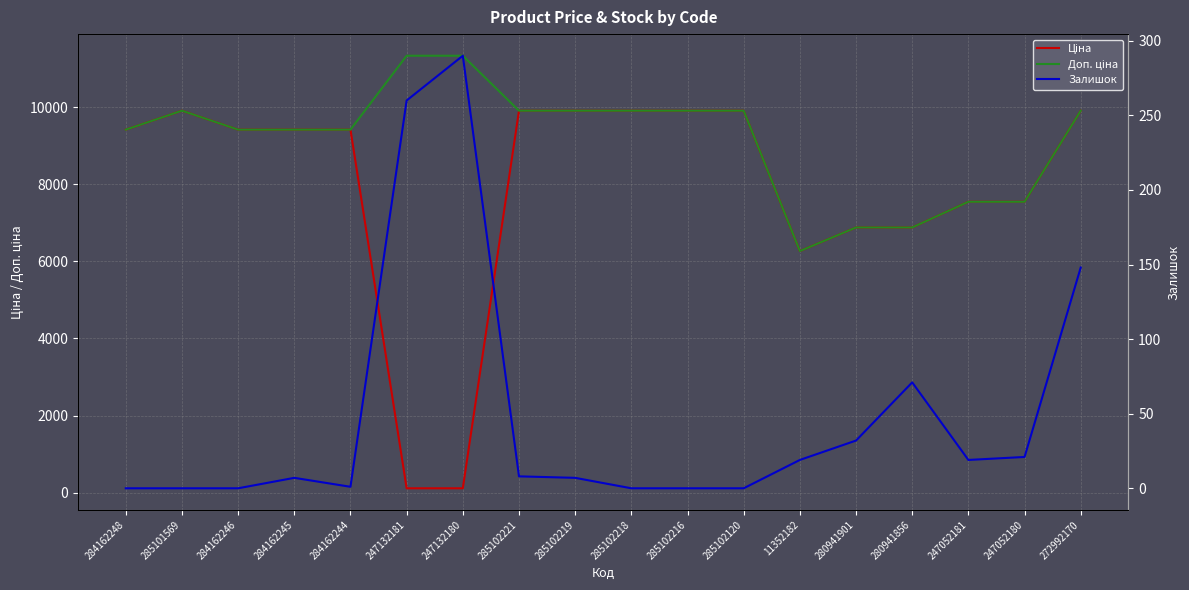

Which series has the largest range (max minus min)?

Ціна